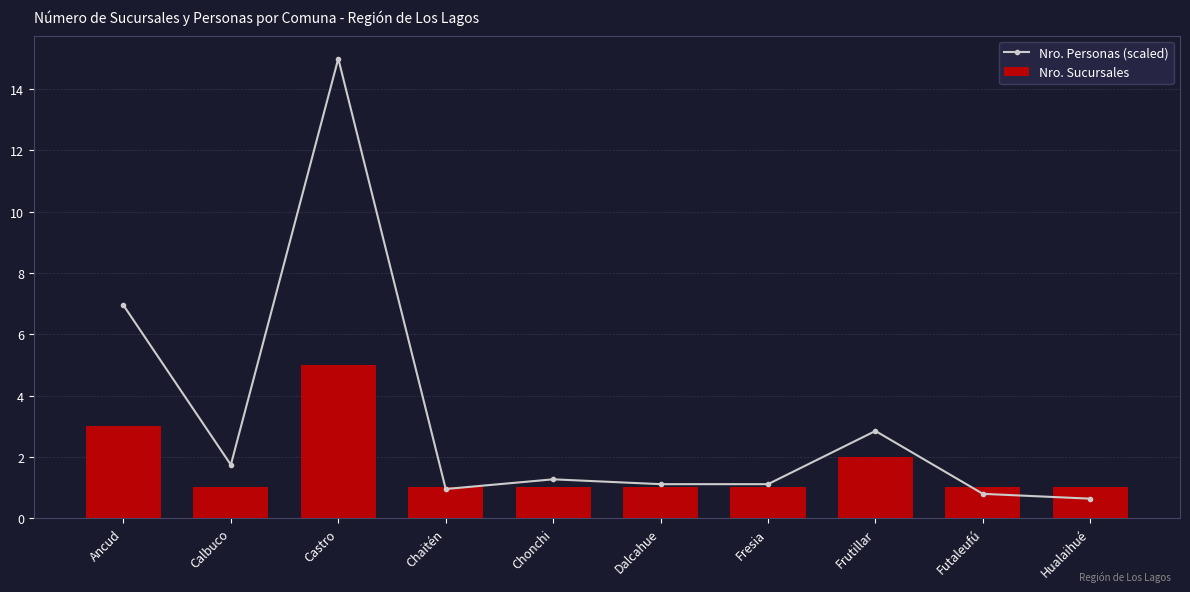

True or false: Nro. Sucursales has a value of 2.9 at Frutillar.

False